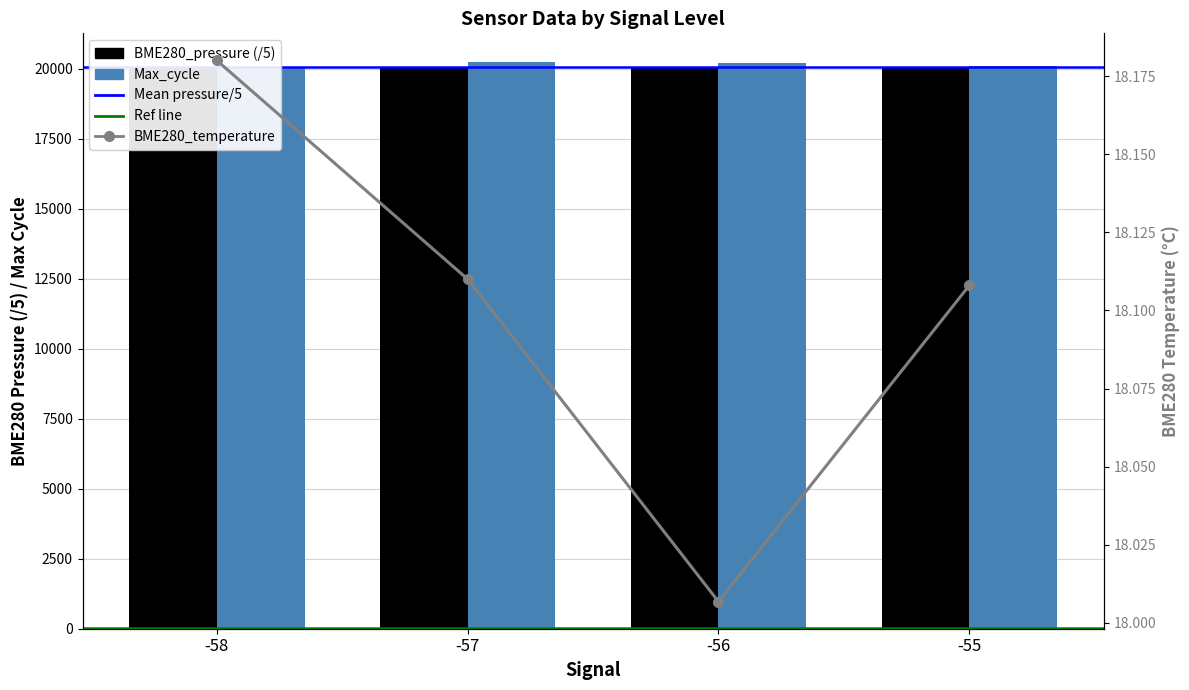

At how many categories does at least one series exceed 6702?

4